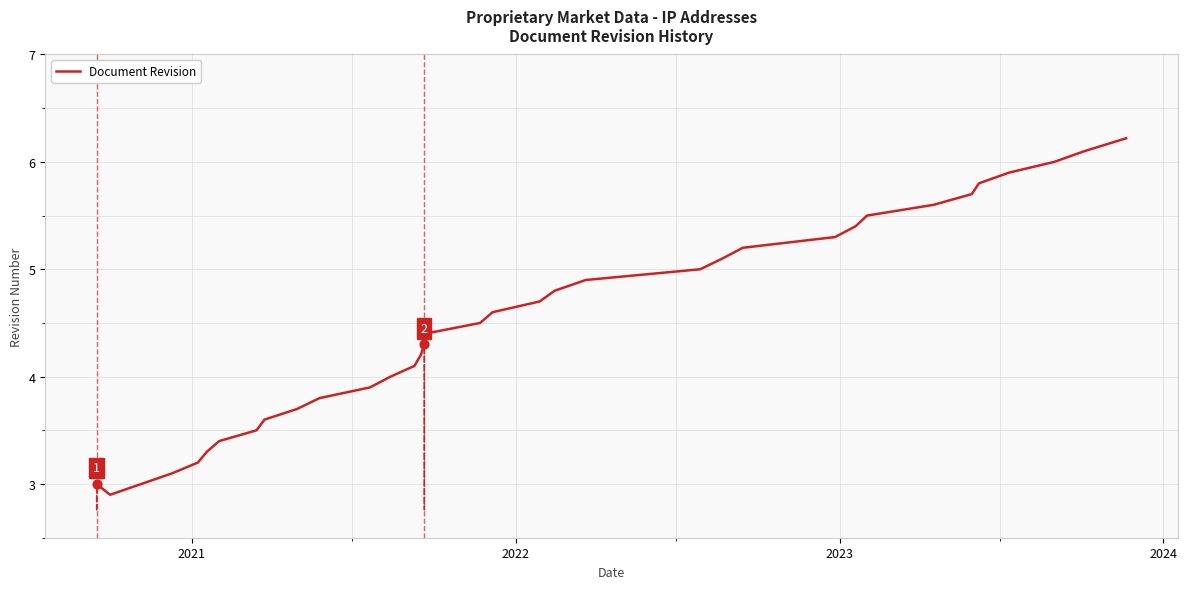

What is the greatest value displayed?

6.2